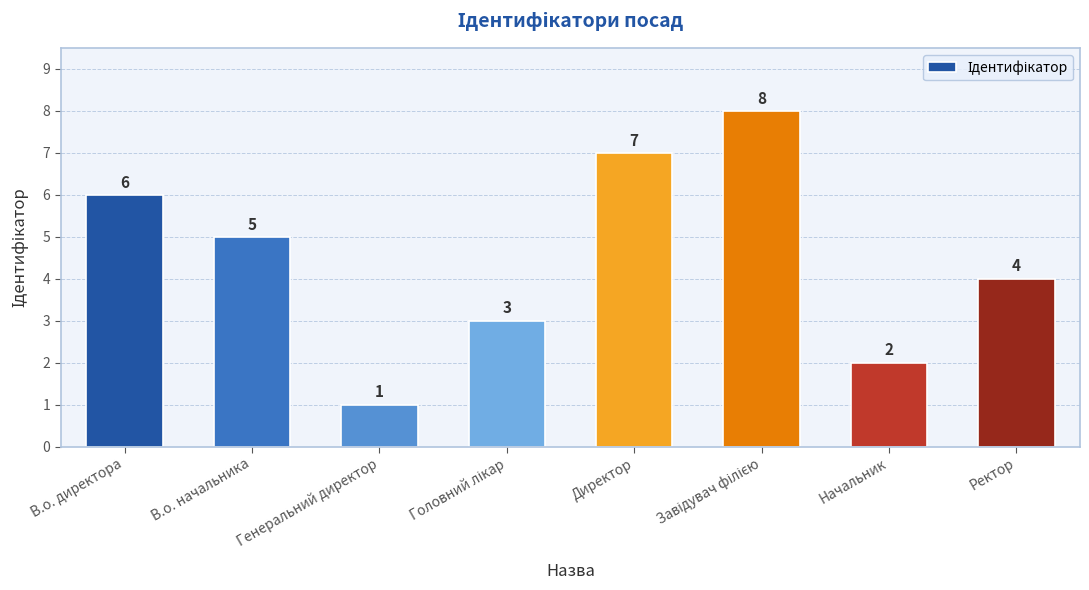

What is the smallest value displayed?

1